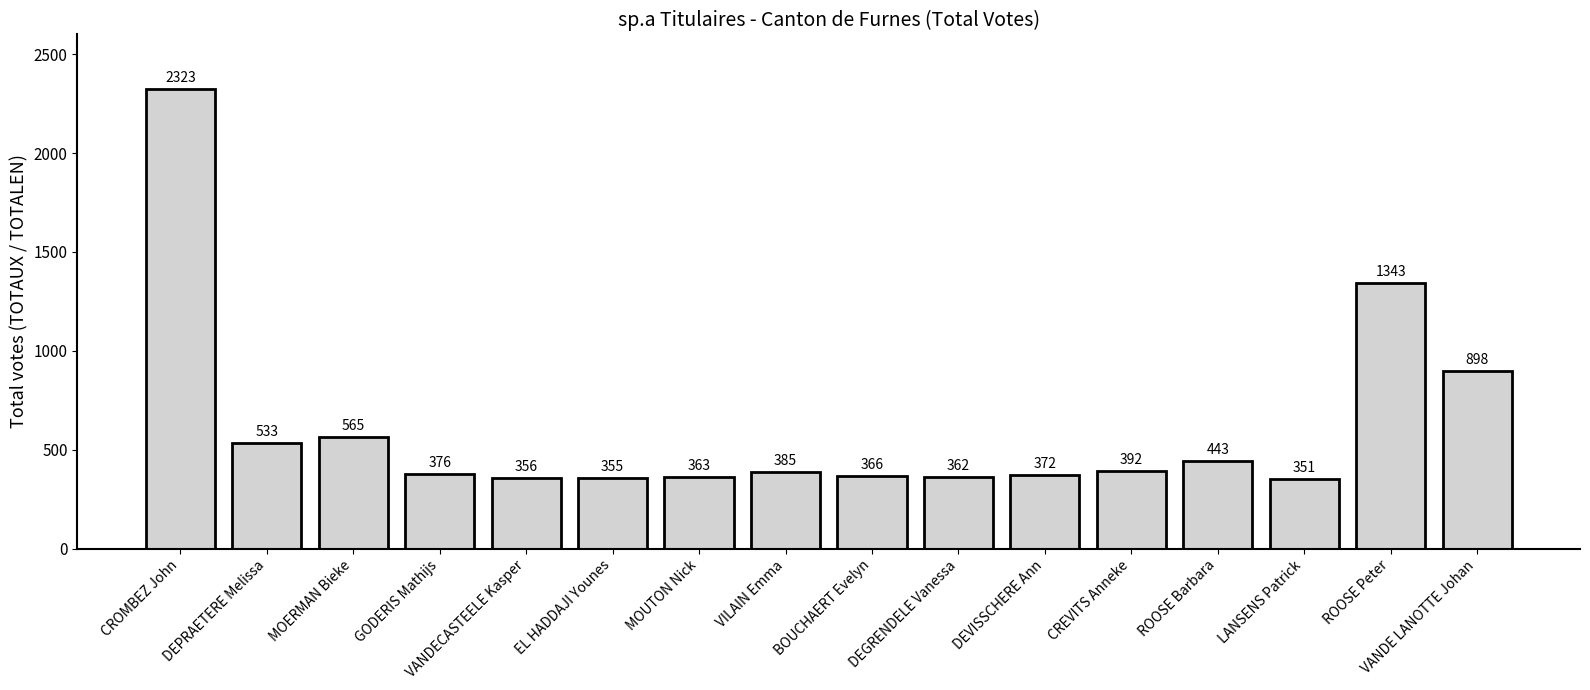

List the labels in order of value, largest first.

CROMBEZ John, ROOSE Peter, VANDE LANOTTE Johan, MOERMAN Bieke, DEPRAETERE Melissa, ROOSE Barbara, CREVITS Anneke, VILAIN Emma, GODERIS Mathijs, DEVISSCHERE Ann, BOUCHAERT Evelyn, MOUTON Nick, DEGRENDELE Vanessa, VANDECASTEELE Kasper, EL HADDAJI Younes, LANSENS Patrick